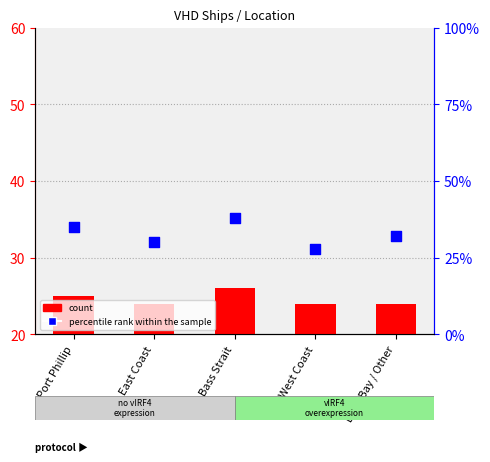

At how many categories does at least one series exceed 28?

4